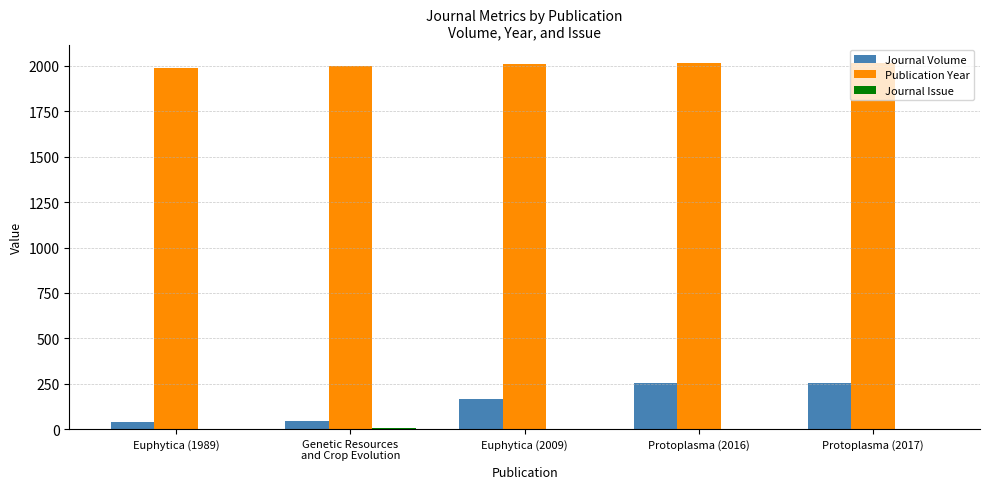

How many series are shown in this chart?

3